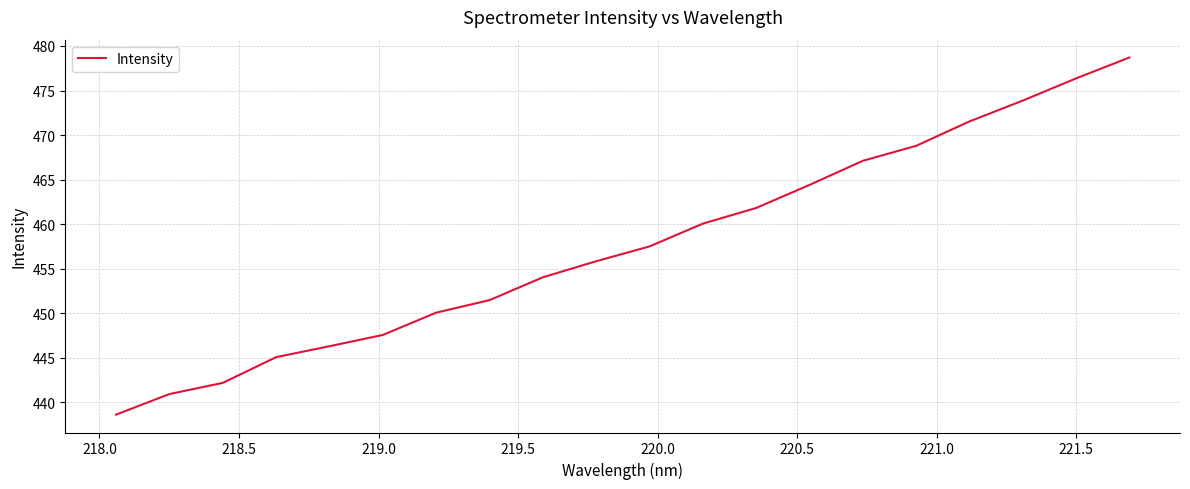

What is the greatest value displayed?

478.7